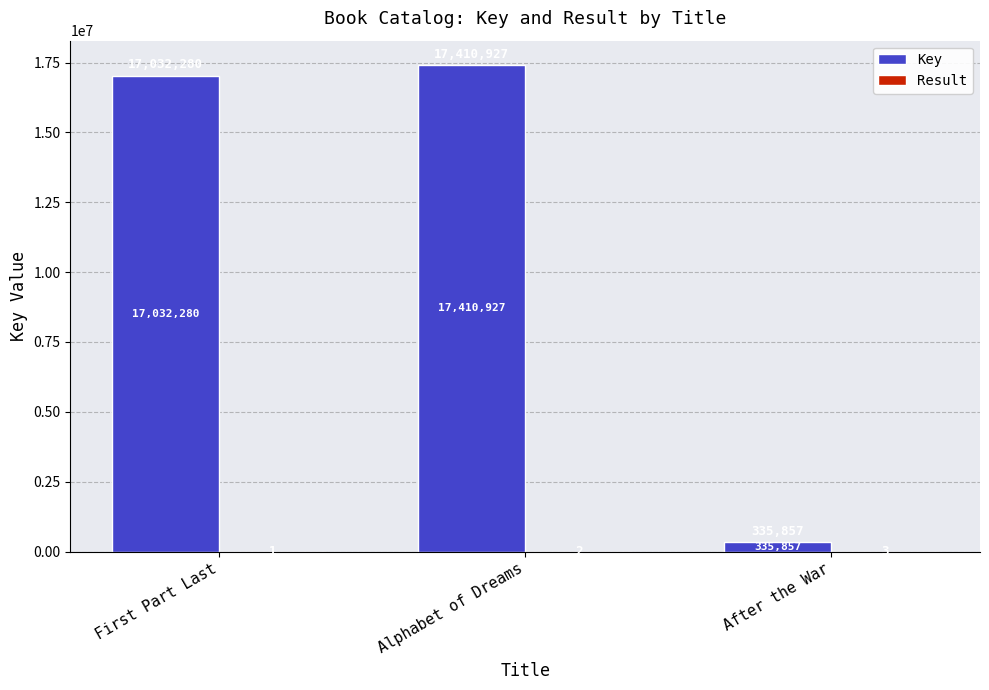

Which series changed the most between First Part Last and Alphabet of Dreams?

Key